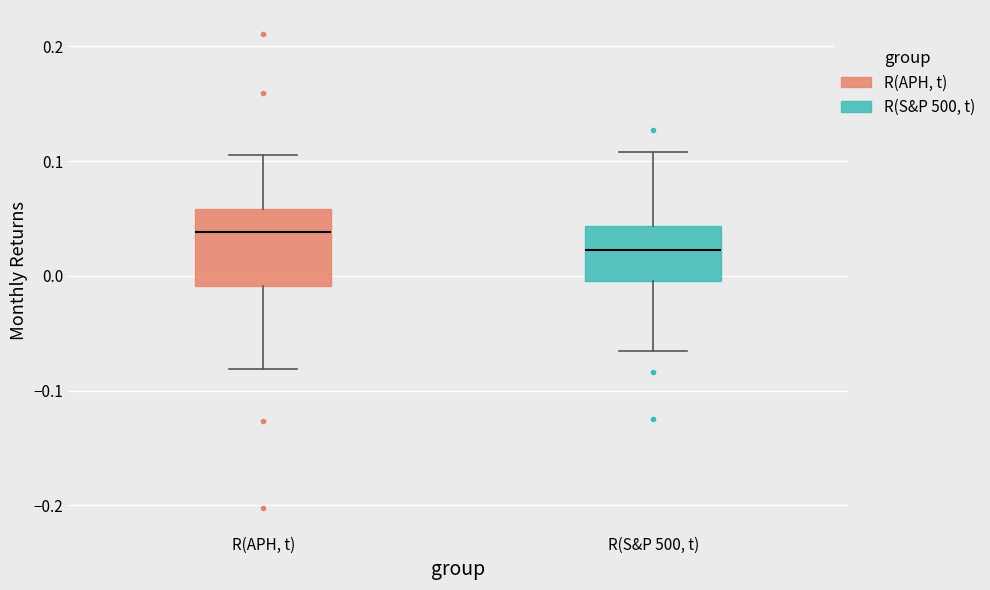

Reading left to right, transcribe this box plot: for each box, give where its median line is, the range the box spans, and where its two whiskers end, as read against the y-axis. The values are not printed on the chart, so give them approximately, as read against the axis.

R(APH, t): median 0.04, box -0.01 to 0.06, whiskers -0.08 to 0.11
R(S&P 500, t): median 0.02, box 0.00 to 0.04, whiskers -0.07 to 0.11